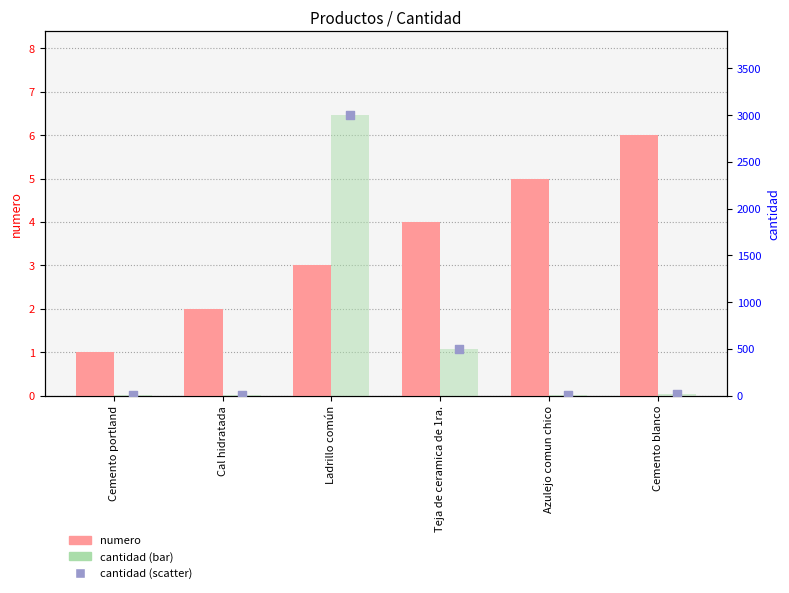

What are all the series names shown in the legend?

numero, cantidad (bar), cantidad